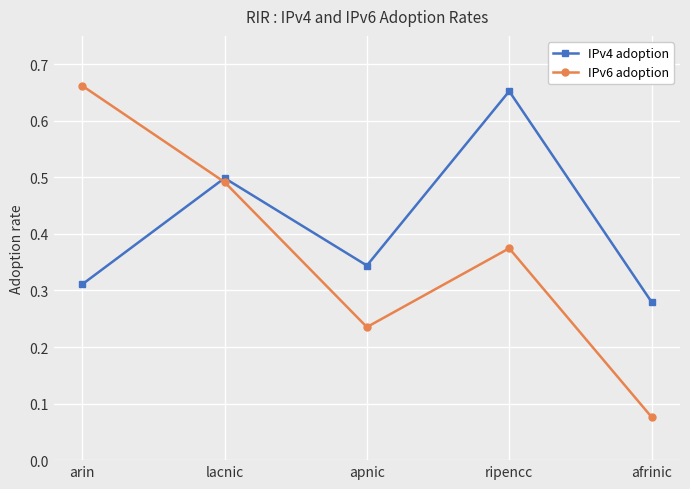

List the series in order of their peak value, highest first.

IPv6 adoption, IPv4 adoption